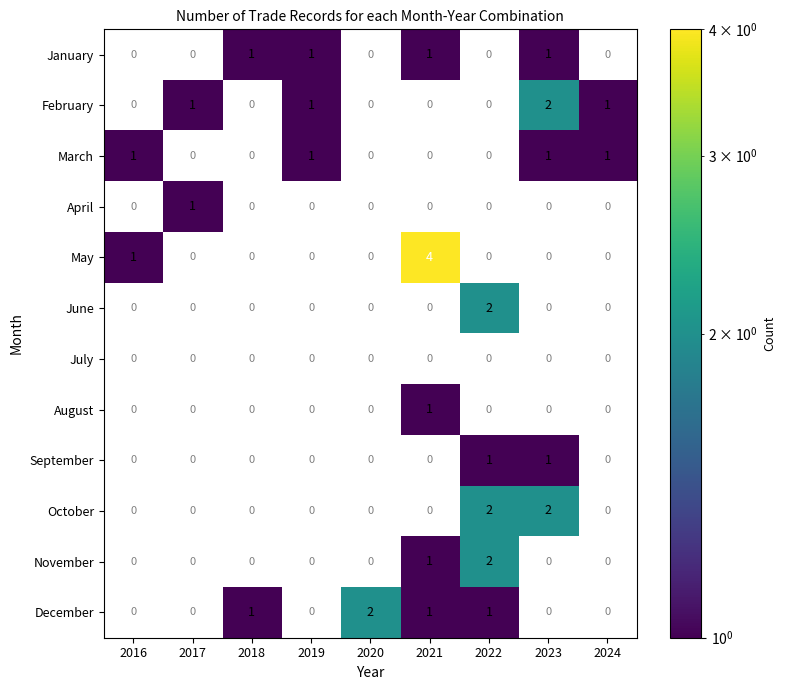

Is it true that November equals 1 at 2021?

True